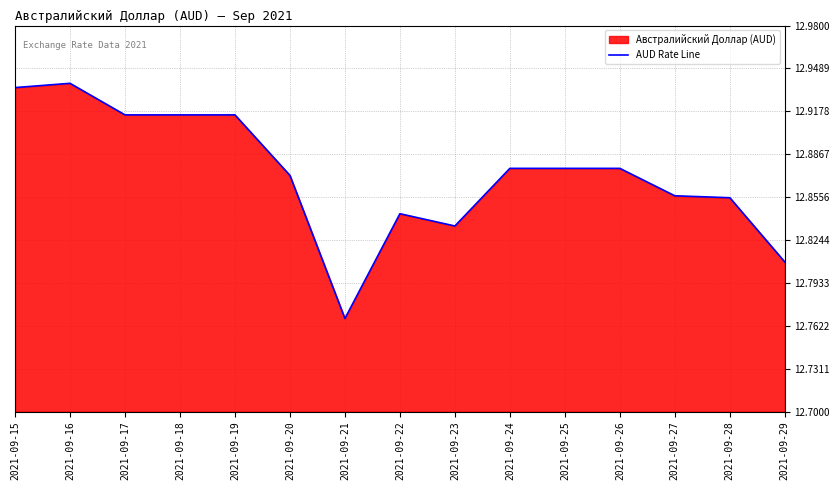

What is the smallest value displayed?

12.8